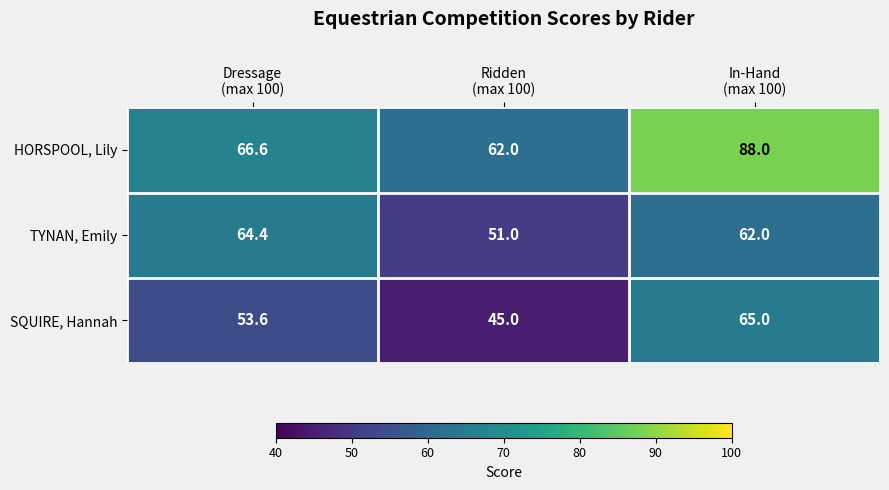

What is the difference between the maximum and minimum values in the TYNAN, Emily series?

13.4